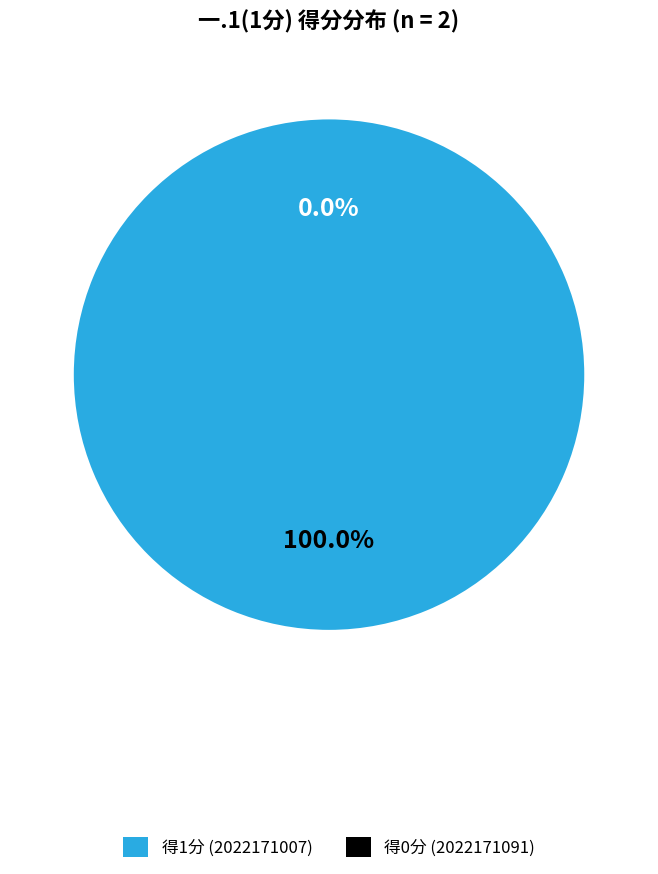

Does any single category account for the majority?

Yes